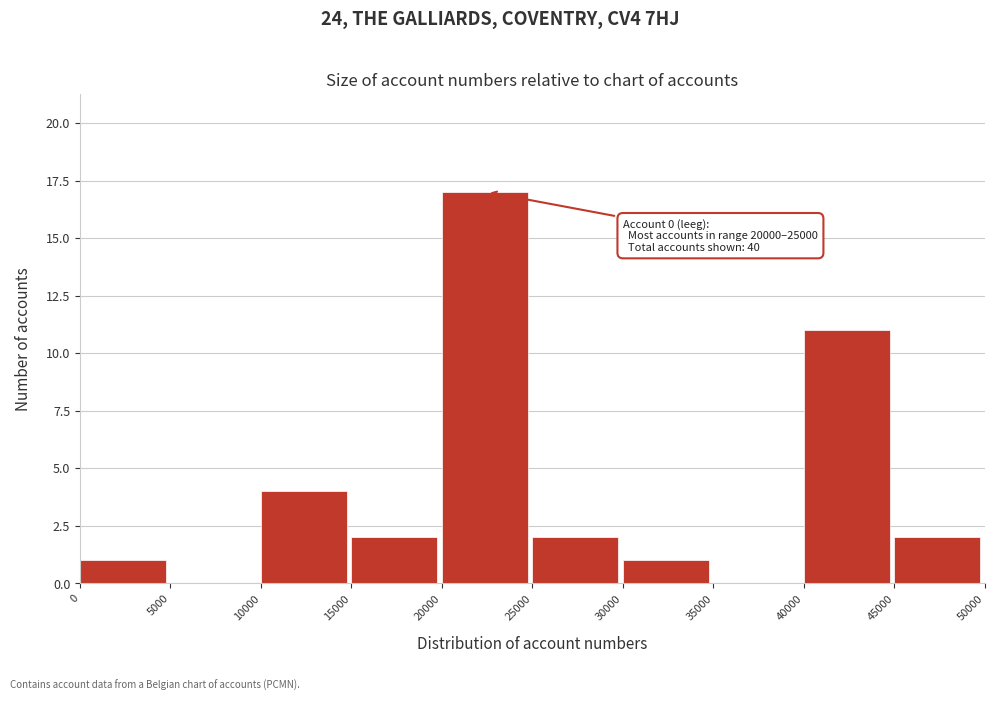

Over which range of the x-axis is the bar tallest?

20000 to 25000